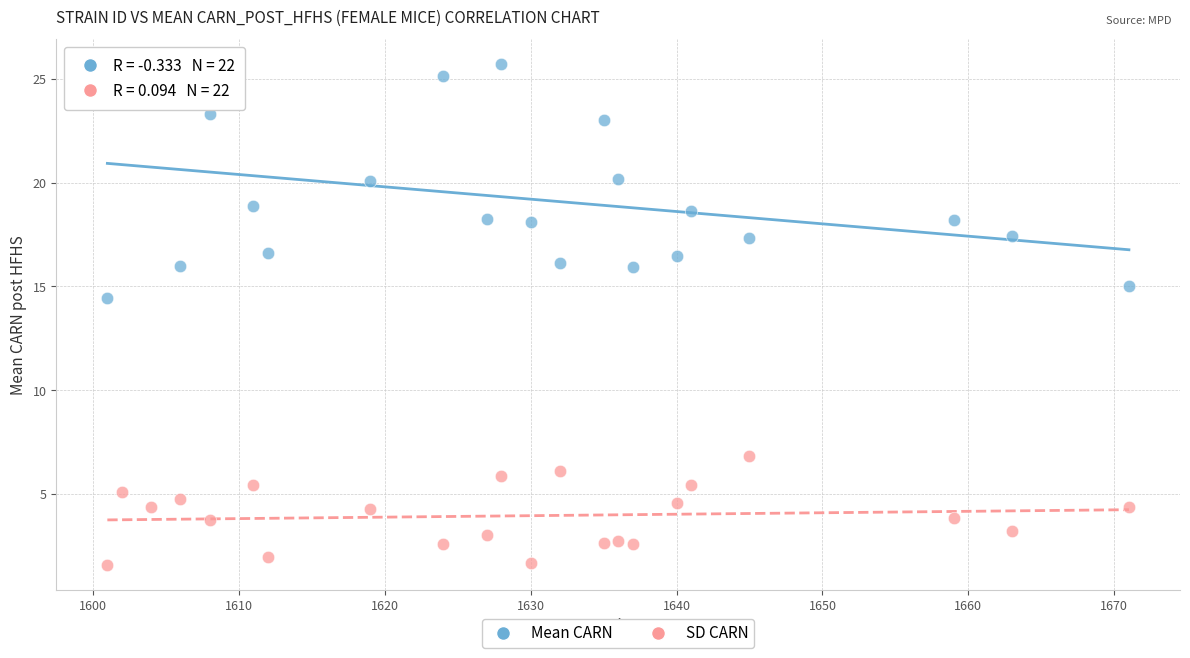

What are all the series names shown in the legend?

Mean CARN, SD CARN